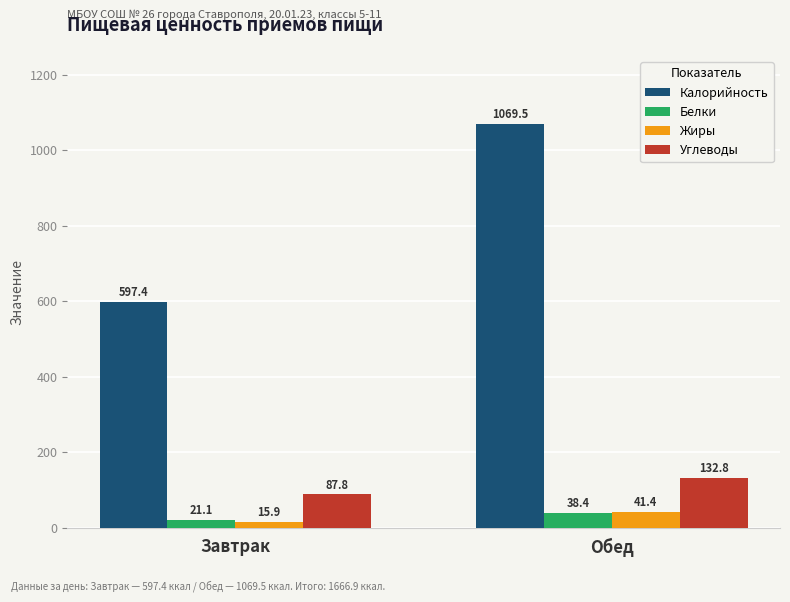

What are all the series names shown in the legend?

Калорийность, Белки, Жиры, Углеводы